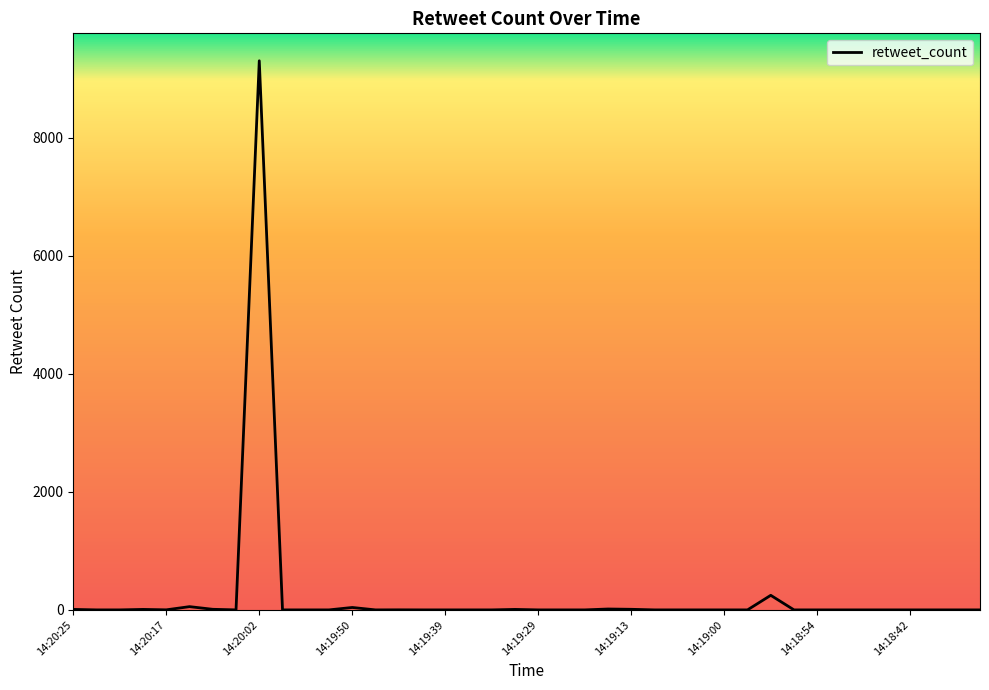

How many lines are shown in the chart?

1